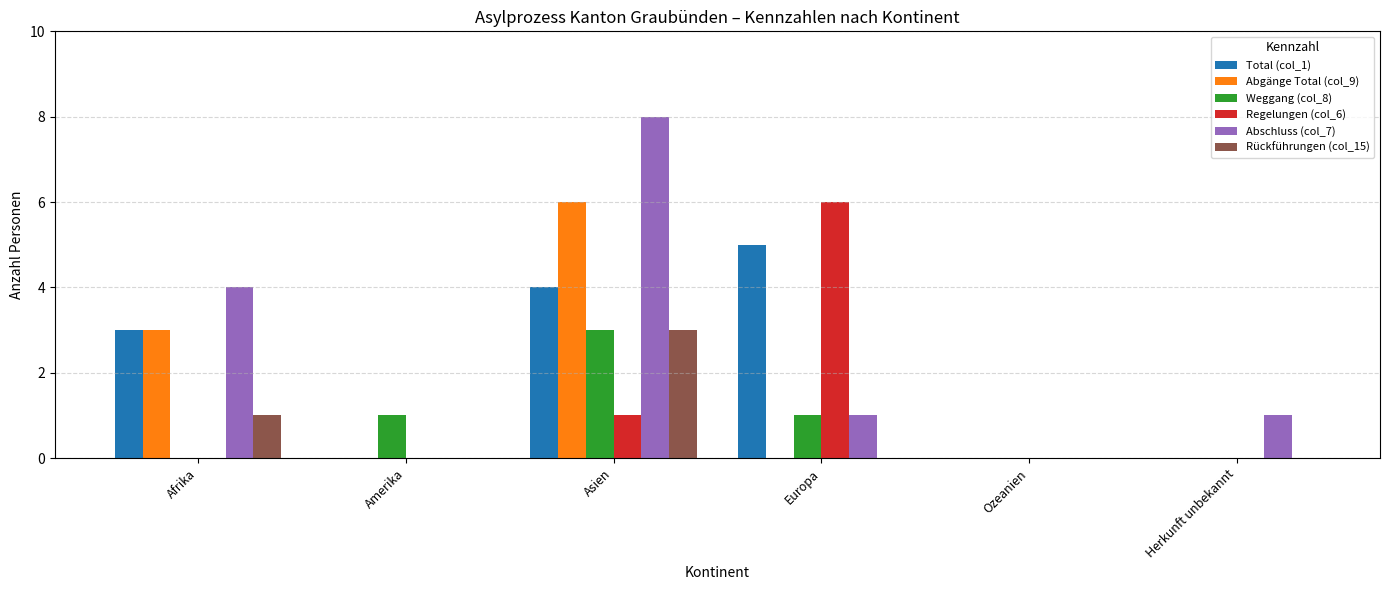

How many categories are shown in the chart?

6